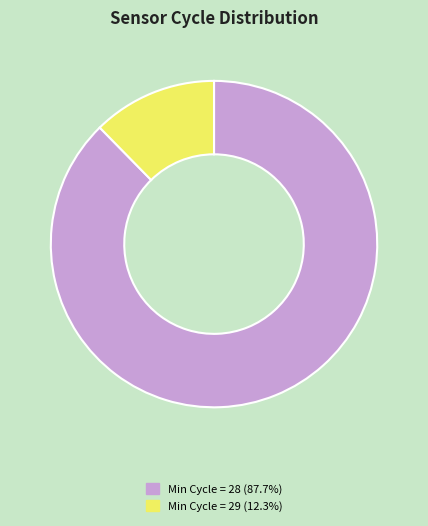

Is there a majority slice in this chart?

Yes